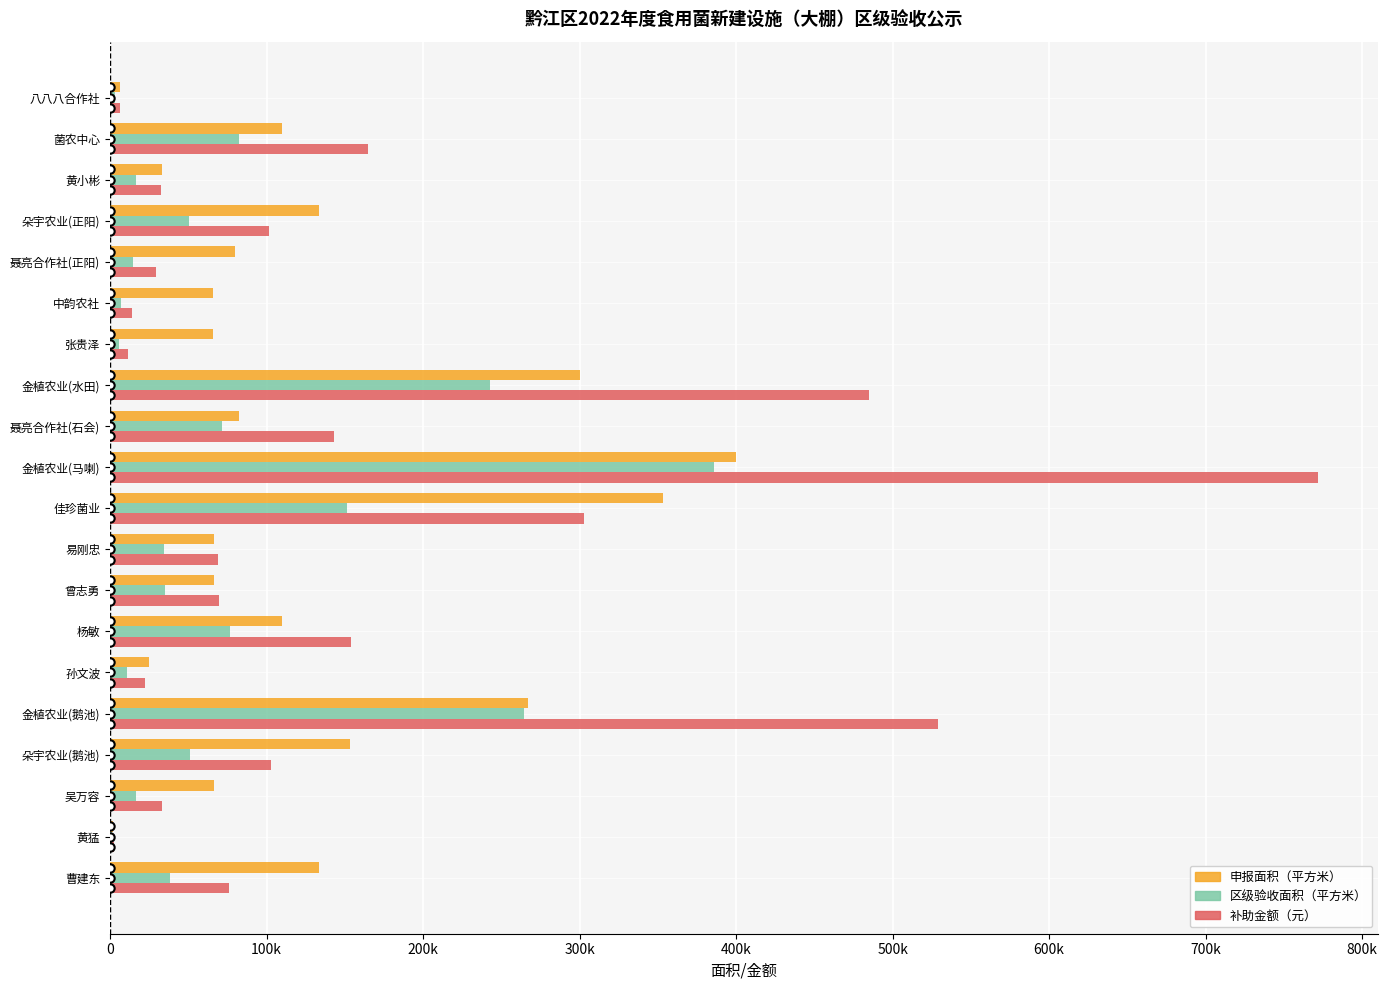

What is the difference between the maximum and second lowest values in the 区级验收面积（平方米） series?

382728